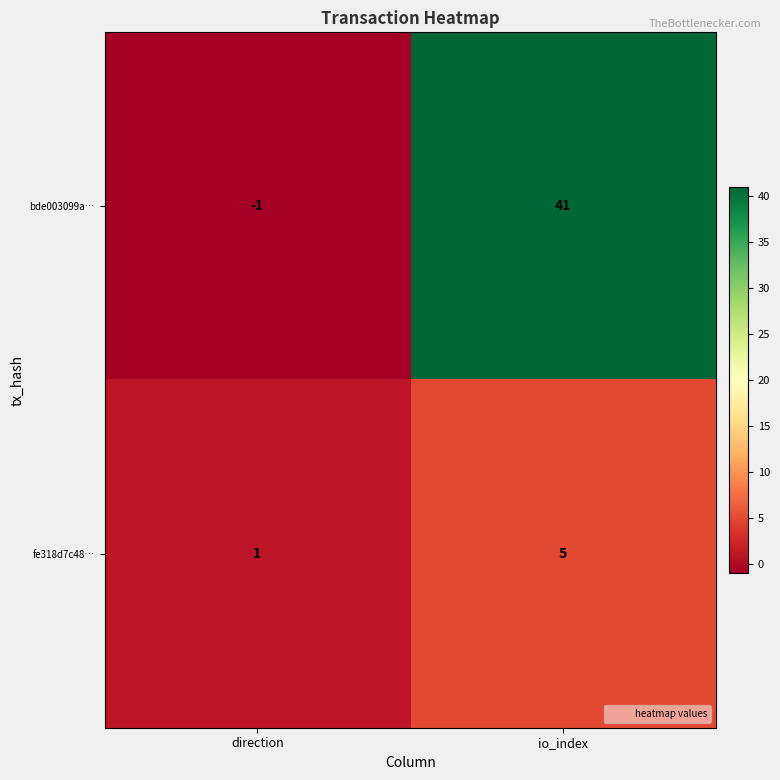

Rank the series at io_index from lowest to highest value.

fe318d7c48…, bde003099a…